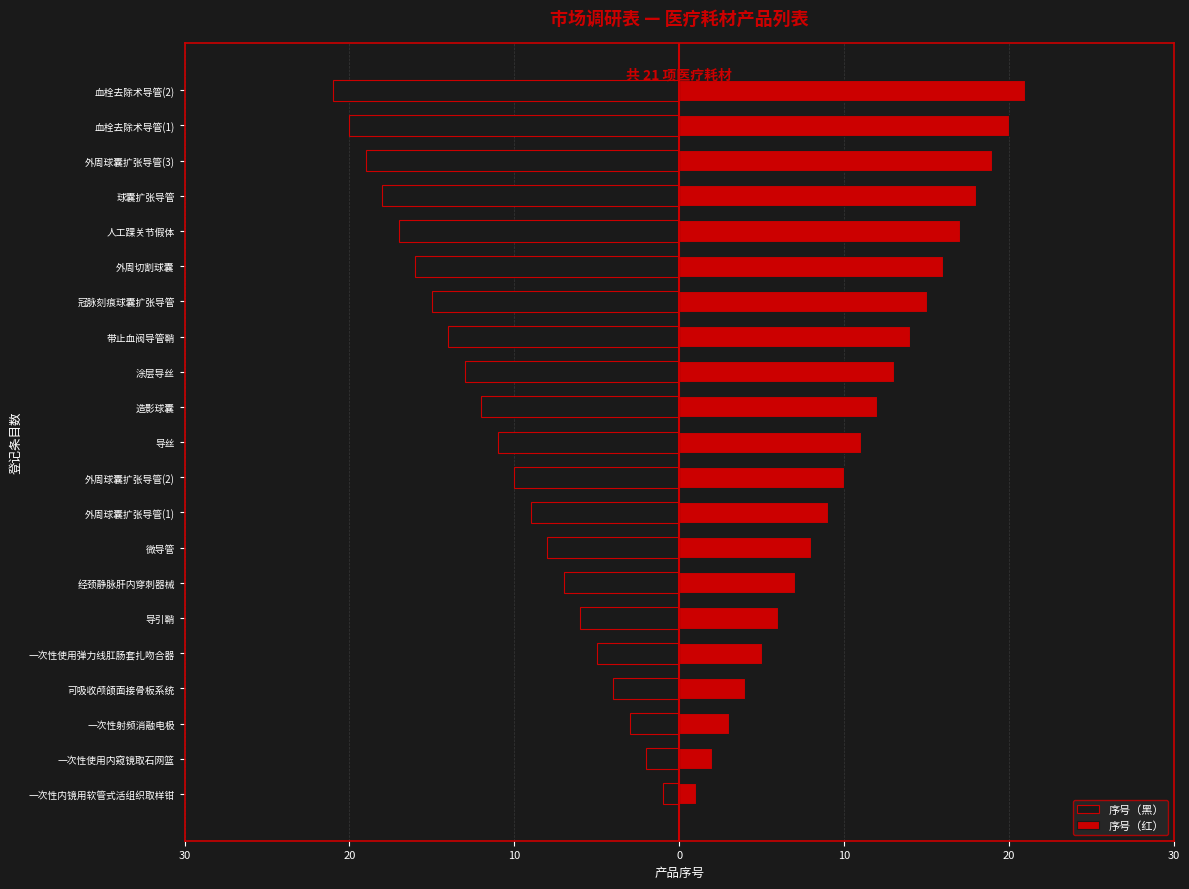

What is the spread (max minus min) of values at 可吸收颅颌面接骨板系统?

8